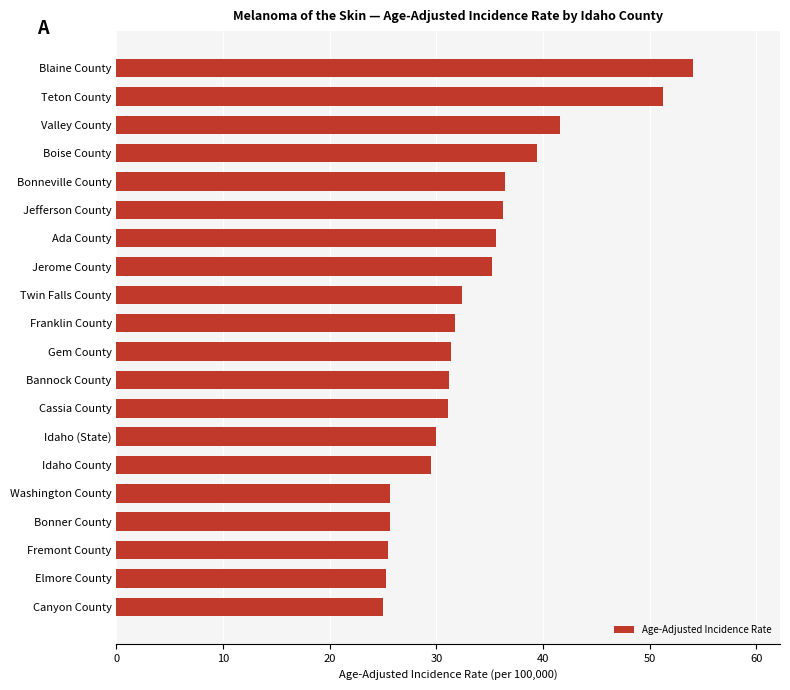

Approximately how many times larger is the value at Idaho (State) compared to Boise County?

0.8